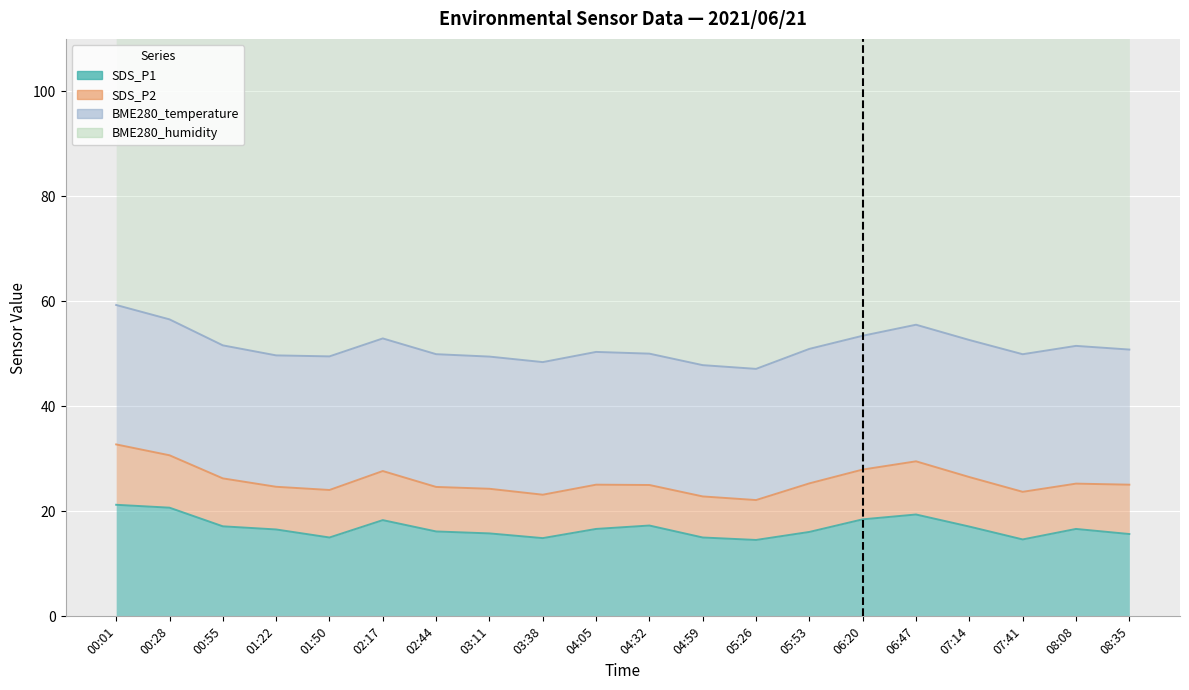

What are all the series names shown in the legend?

SDS_P1, SDS_P2, BME280_temperature, BME280_humidity